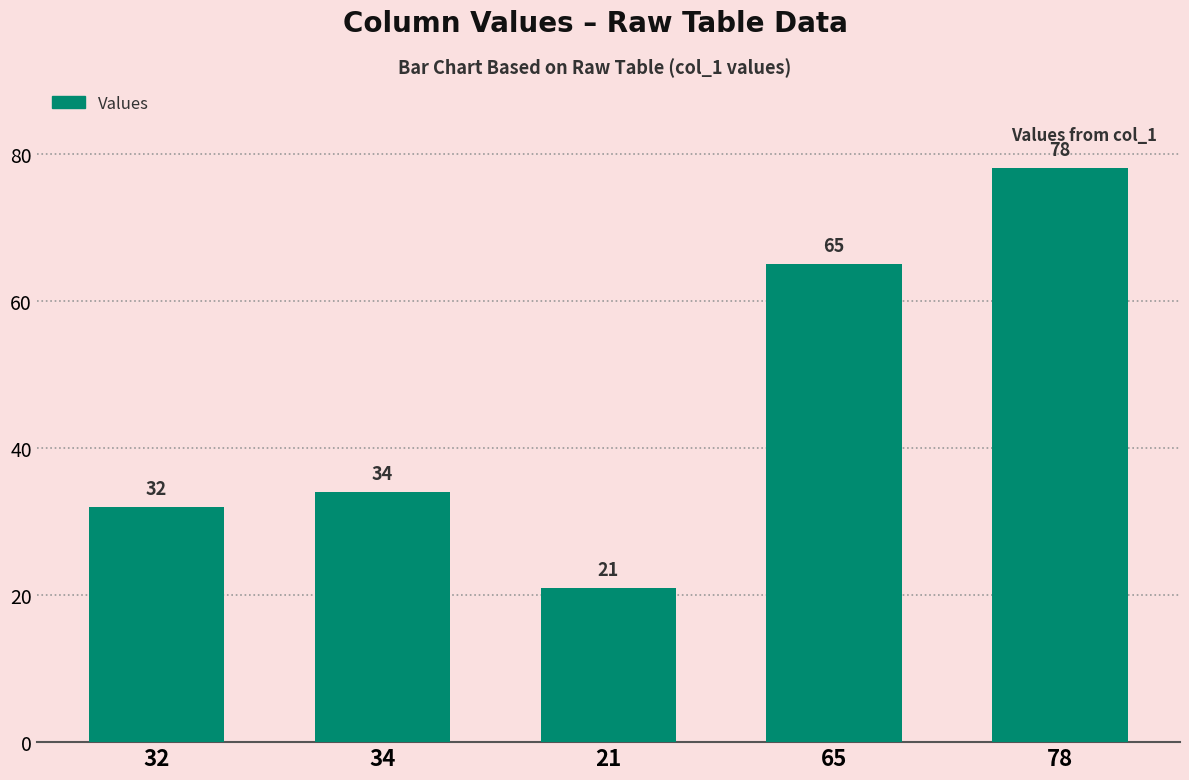

What is the change in value from 32 to 65?

+33